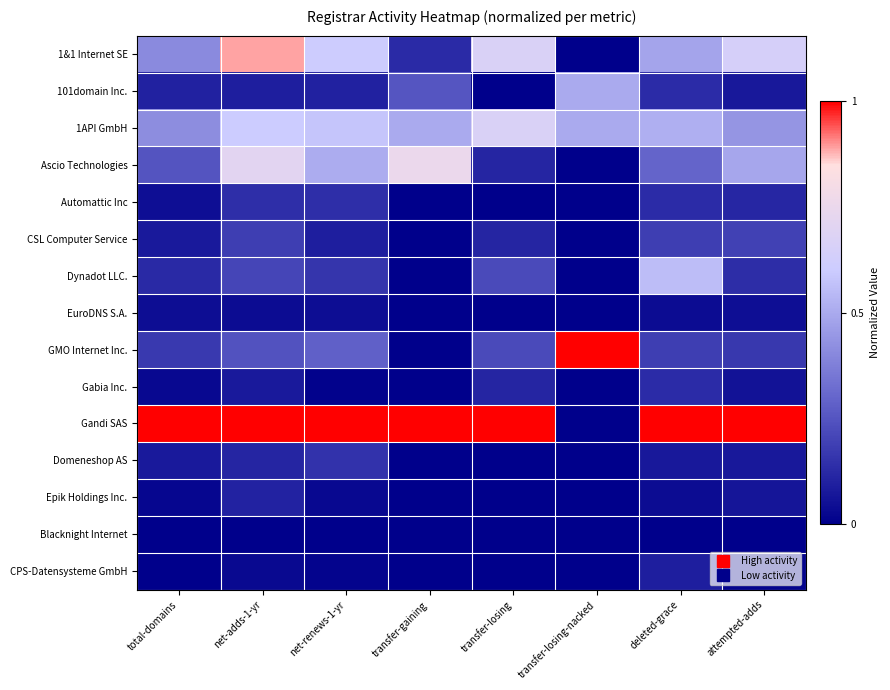

Between net-renews-1-yr and transfer-losing-nacked, which series saw the biggest shift?

Gandi SAS